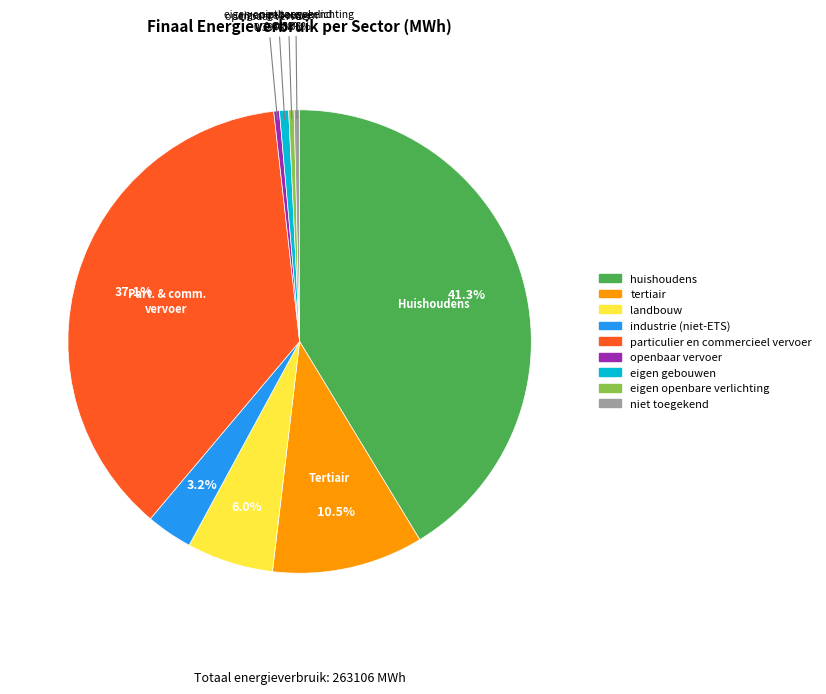

To the nearest percent, what percentage of the pie is particulier en commercieel vervoer?

37%